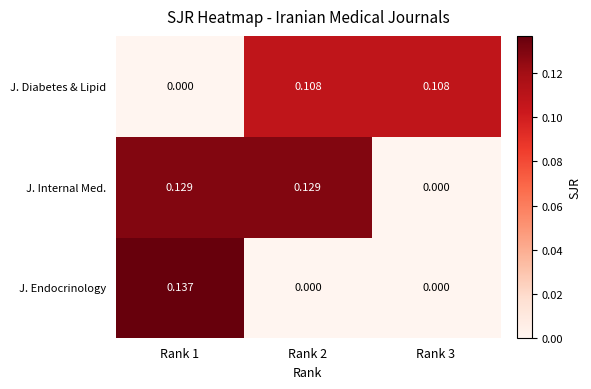

Which series changed the most between Rank 2 and Rank 3?

J. Internal Med.